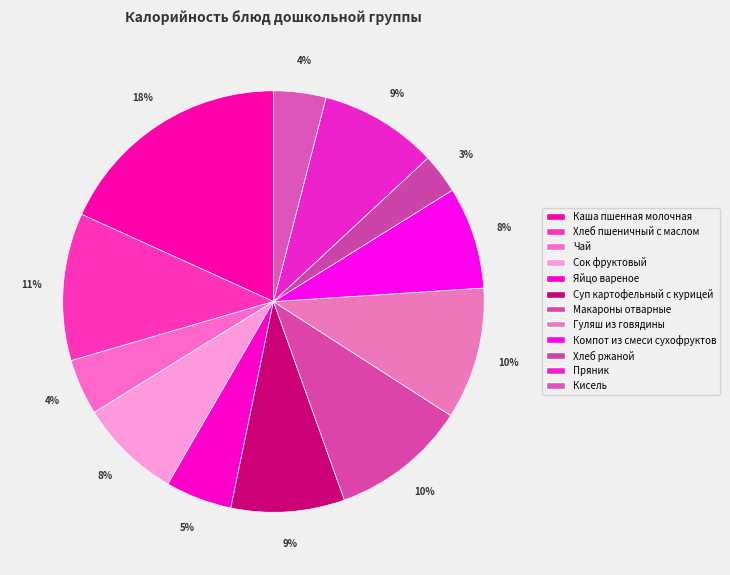

How many segments does this pie chart have?

12